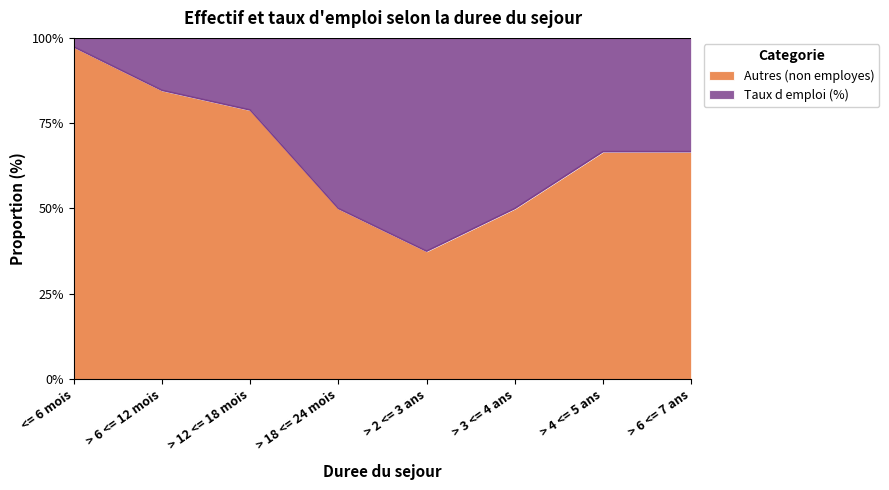

Rank the categories by value from highest to lowest.

<= 6 mois, > 6 <= 12 mois, > 12 <= 18 mois, > 4 <= 5 ans, > 6 <= 7 ans, > 18 <= 24 mois, > 3 <= 4 ans, > 2 <= 3 ans